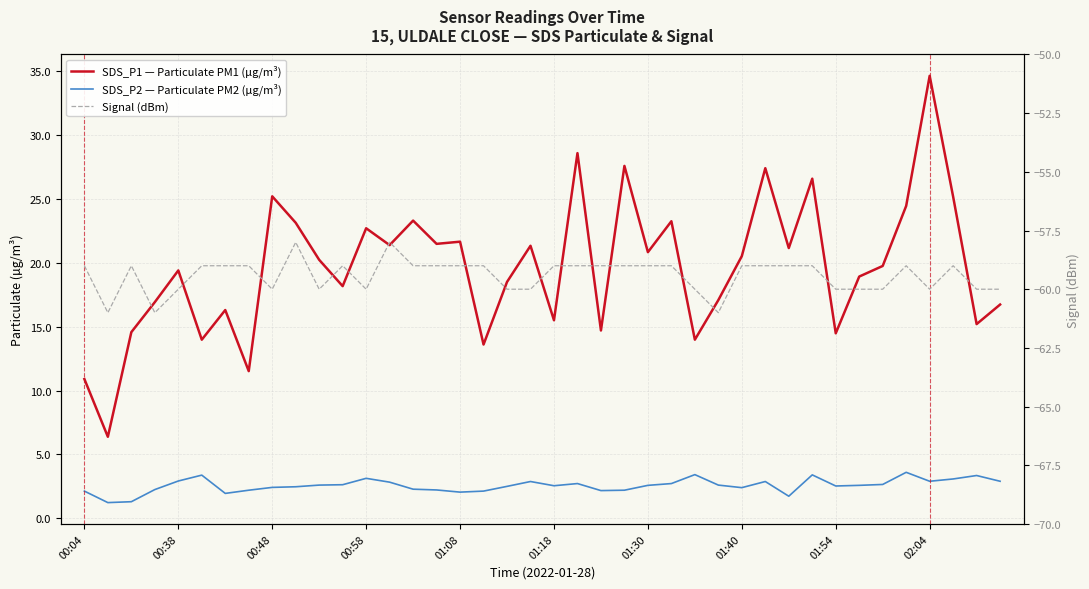

List the series in order of their overall mean, lowest first.

Signal (dBm), SDS_P2 — Particulate PM2 (µg/m³), SDS_P1 — Particulate PM1 (µg/m³)